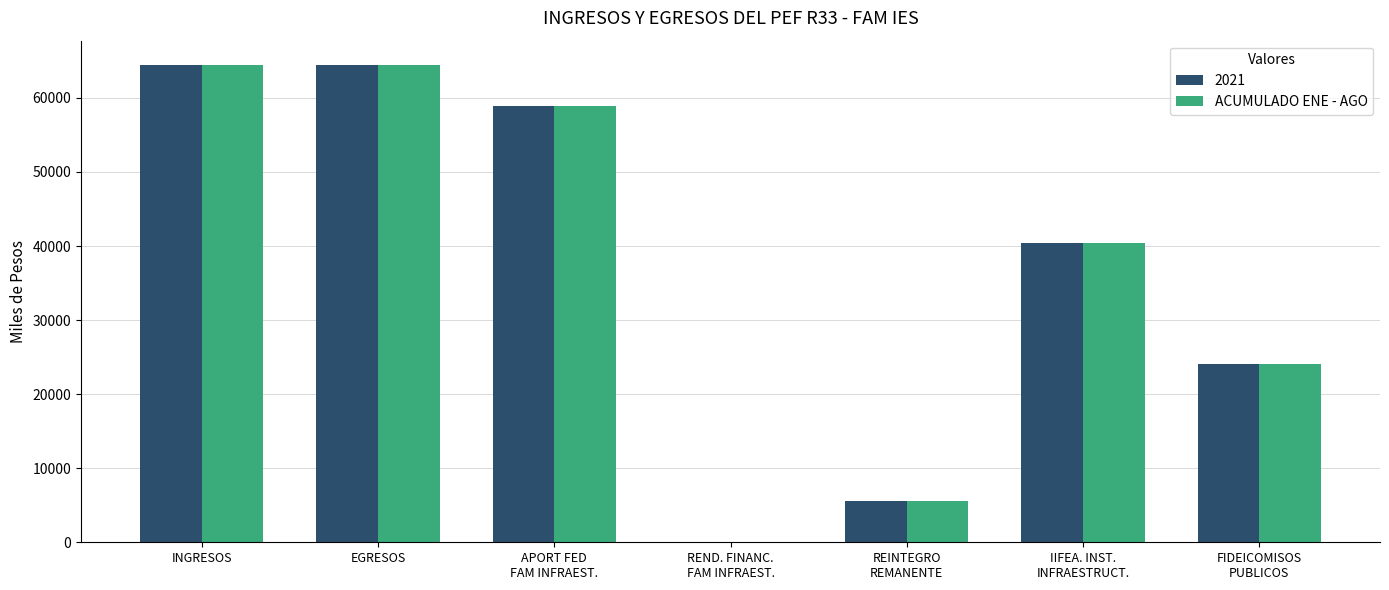

What is the sum of all 2021 values?

258011.1